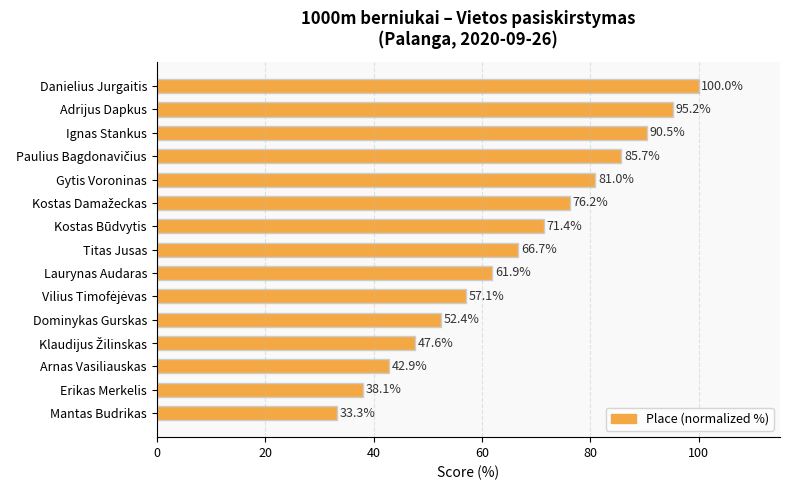

What is the ratio of the value at Danielius Jurgaitis to the value at Kostas Būdvytis?

1.4